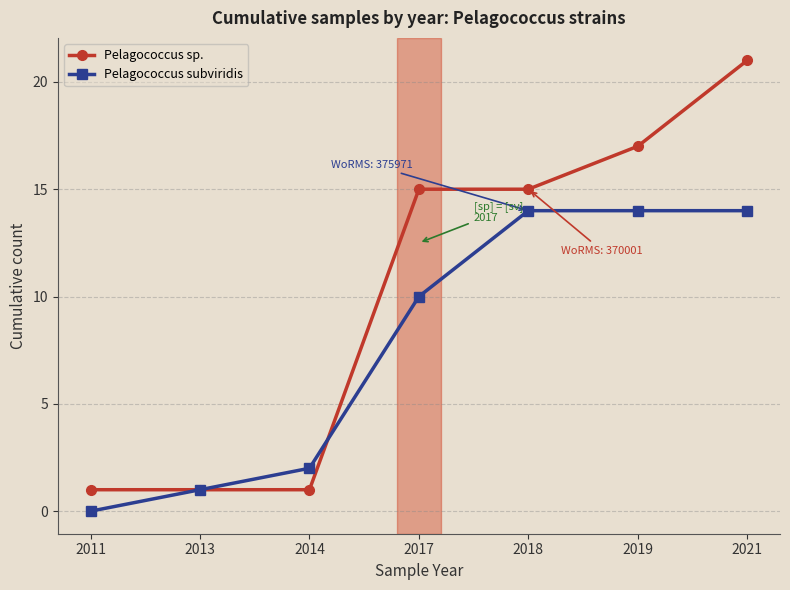

After their last crossing, which series has the higher values: Pelagococcus sp. or Pelagococcus subviridis?

Pelagococcus sp.